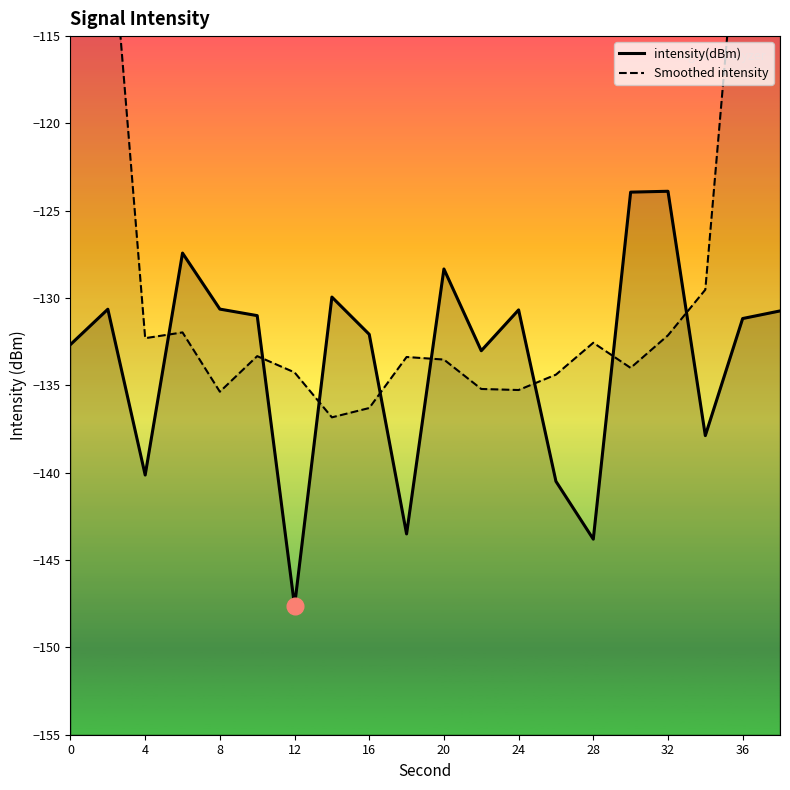

Which series ends up on top after the final intersection of intensity(dBm) and Smoothed intensity?

Smoothed intensity